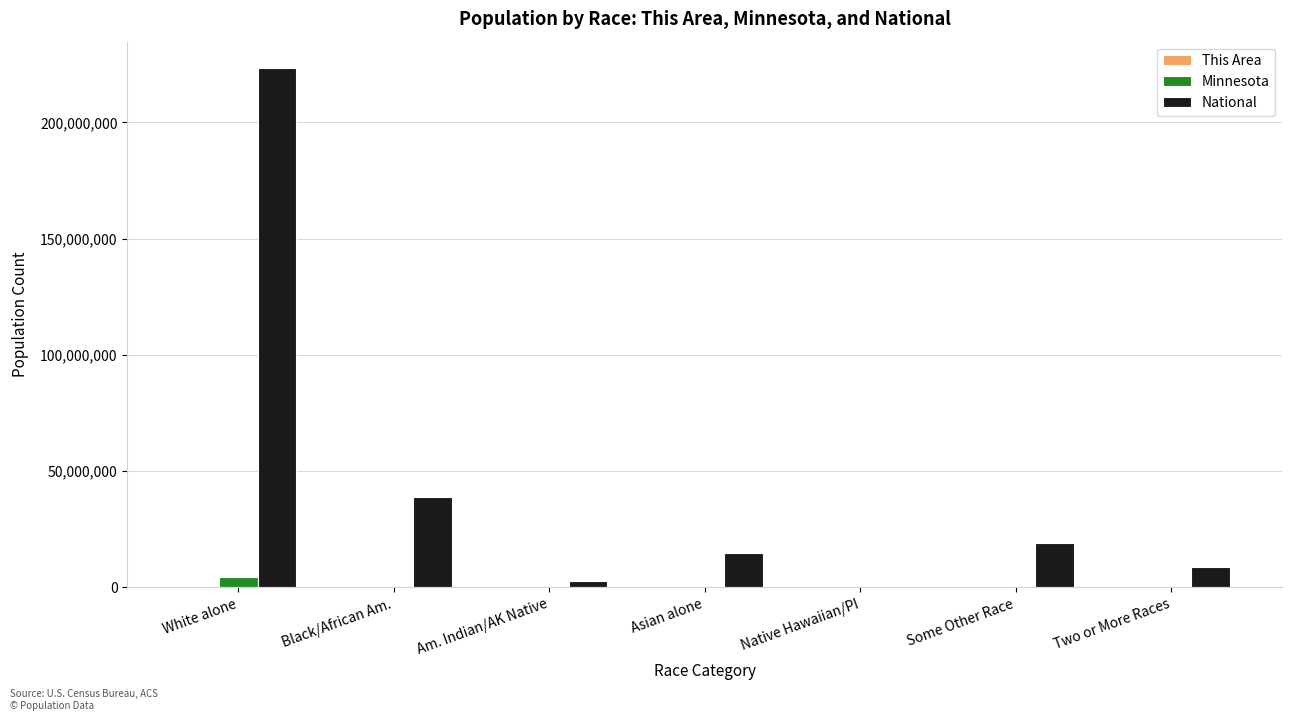

What is the greatest value displayed?

223553265